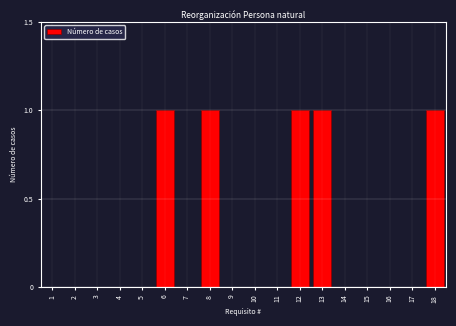

Reading left to right, list all the values displayed in this chart.

1=0	2=0	3=0	4=0	5=0	6=1	7=0	8=1	9=0	10=0	11=0	12=1	13=1	14=0	15=0	16=0	17=0	18=1